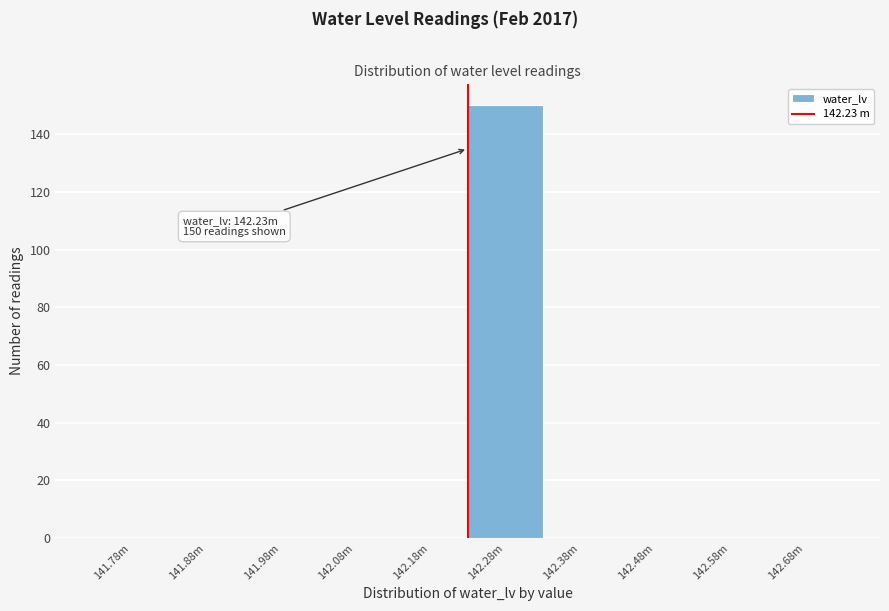

Reading left to right, transcribe all the data shown in this chart.

141.78m=0	141.88m=0	141.98m=0	142.08m=0	142.18m=0	142.28m=150	142.38m=0	142.48m=0	142.58m=0	142.68m=0